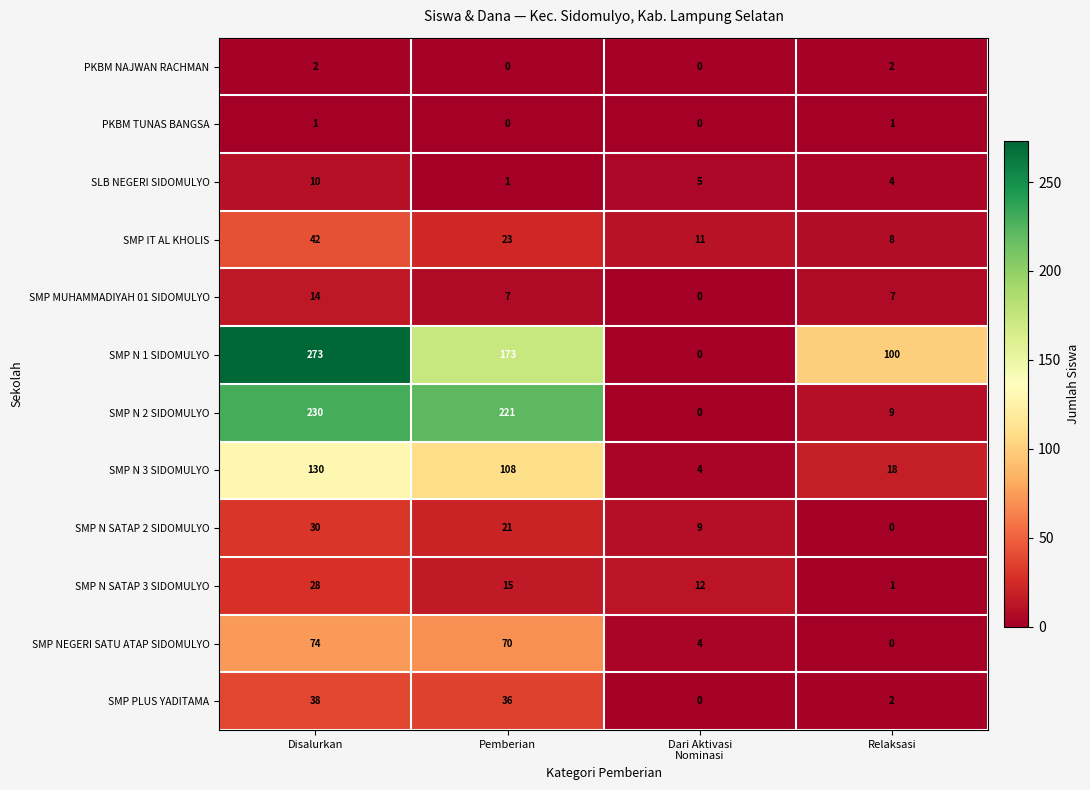

What is the sum of all SMP N SATAP 3 SIDOMULYO values?

56